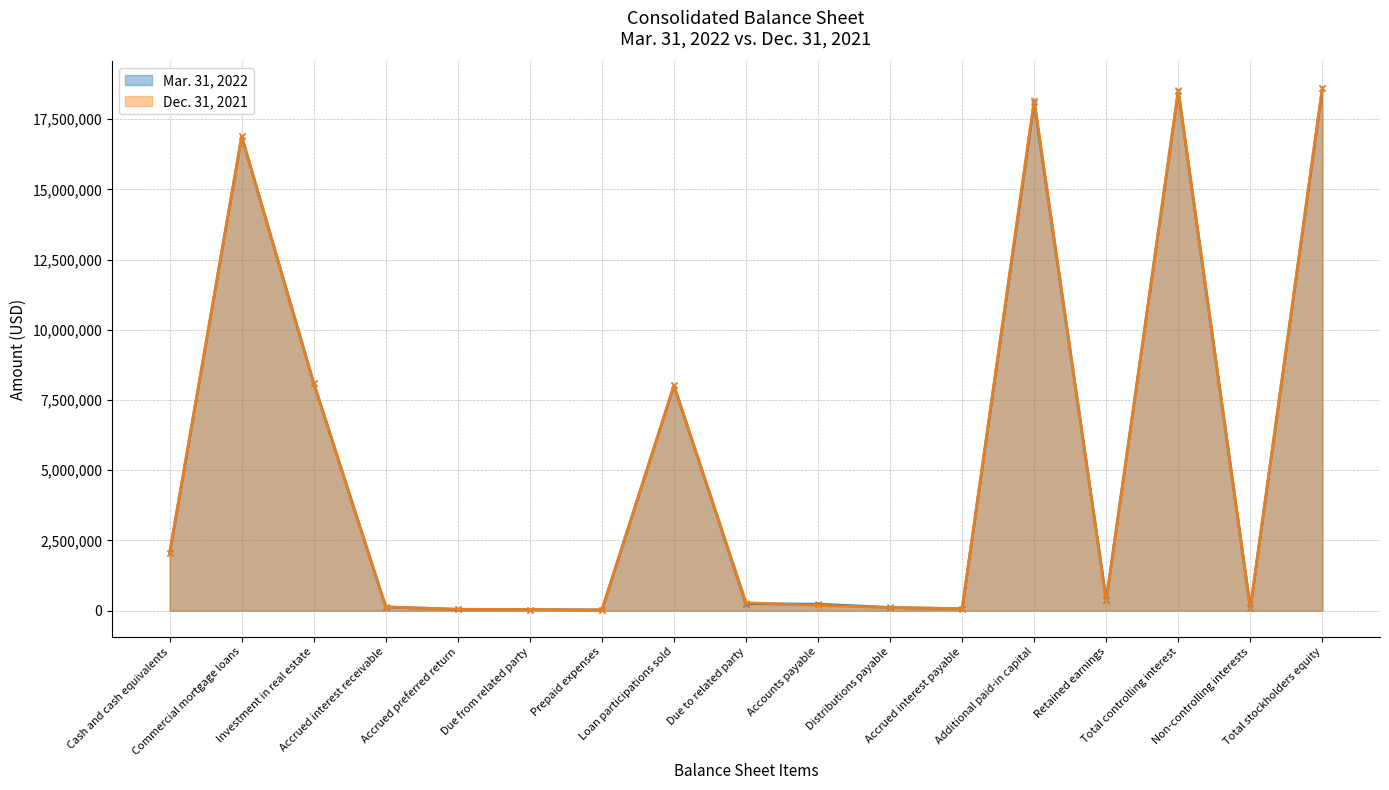

Where does the Mar. 31, 2022 series first go above 250904?

Cash and cash equivalents